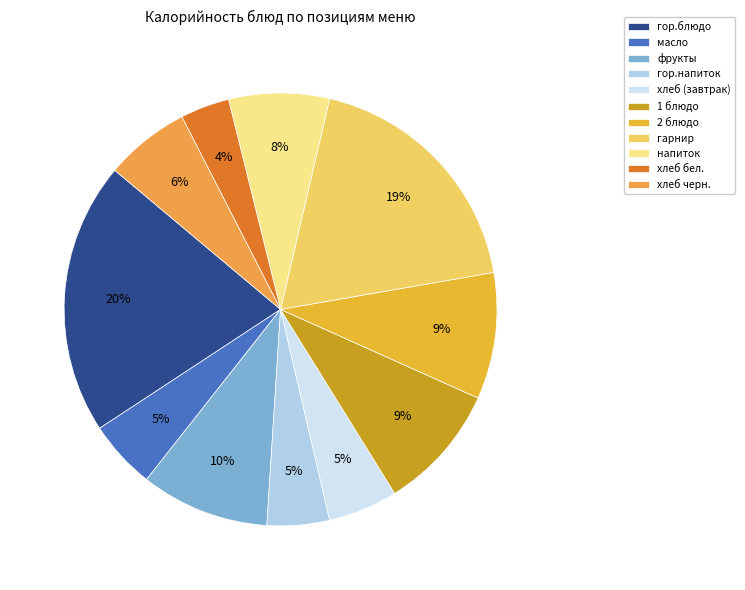

Combined, do гор.блюдо and 2 блюдо account for over 50%?

No